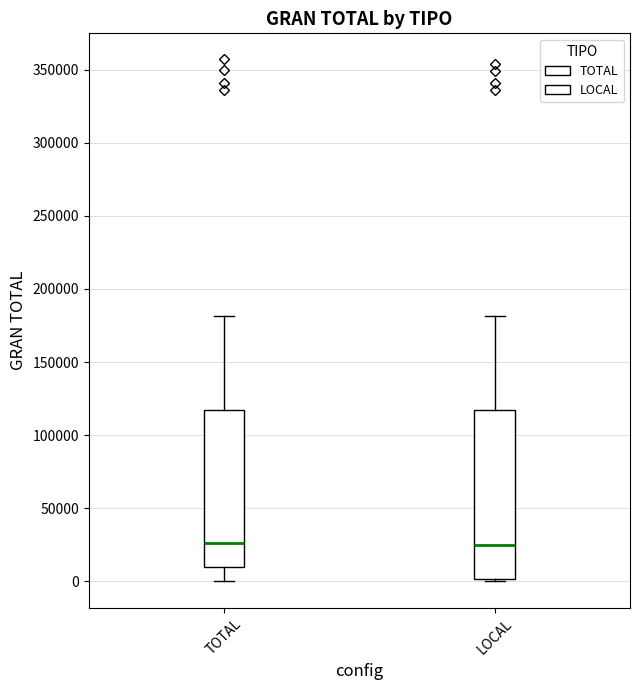

Reading left to right, transcribe this box plot: for each box, give where its median line is, the range the box spans, and where its two whiskers end, as read against the y-axis. The values are not printed on the chart, so give them approximately, as read against the axis.

TOTAL: median 25000, box 10000 to 115000, whiskers 0 to 180000
LOCAL: median 25000, box 0 to 115000, whiskers 0 (just below the box's lower edge) to 180000